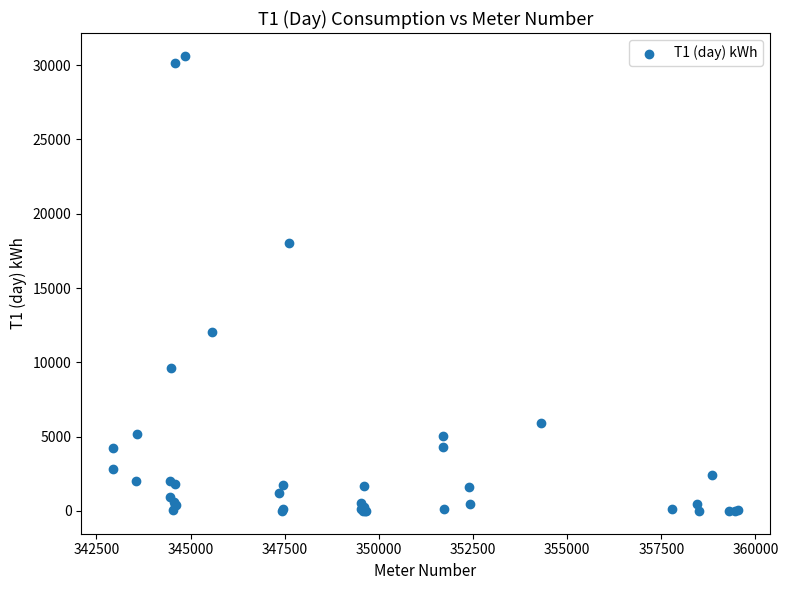

What Y value in the scatter plot is closest to 15314?

18059.1